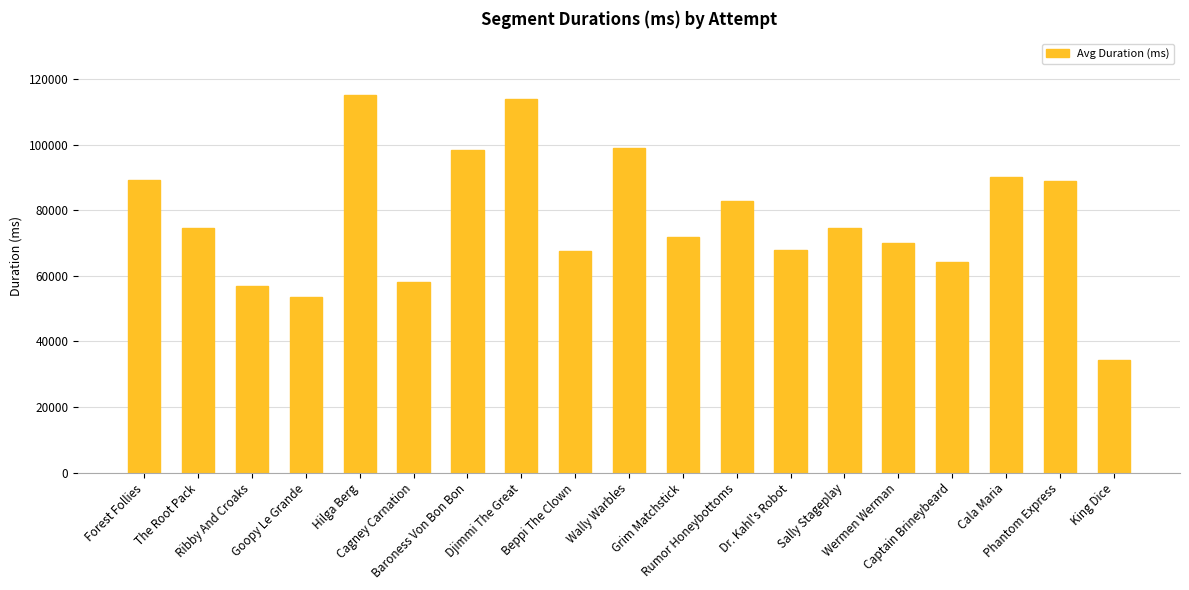

The chart shows a value of 74496 at Sally Stageplay. True or false?

True